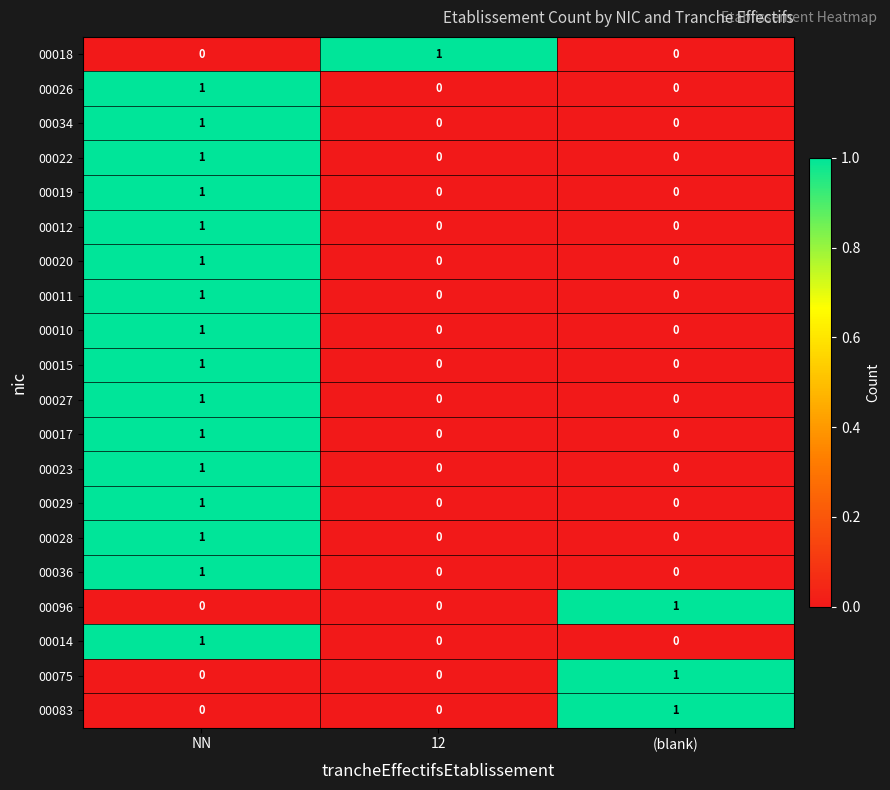

At which category is the sum across all series the highest?

NN